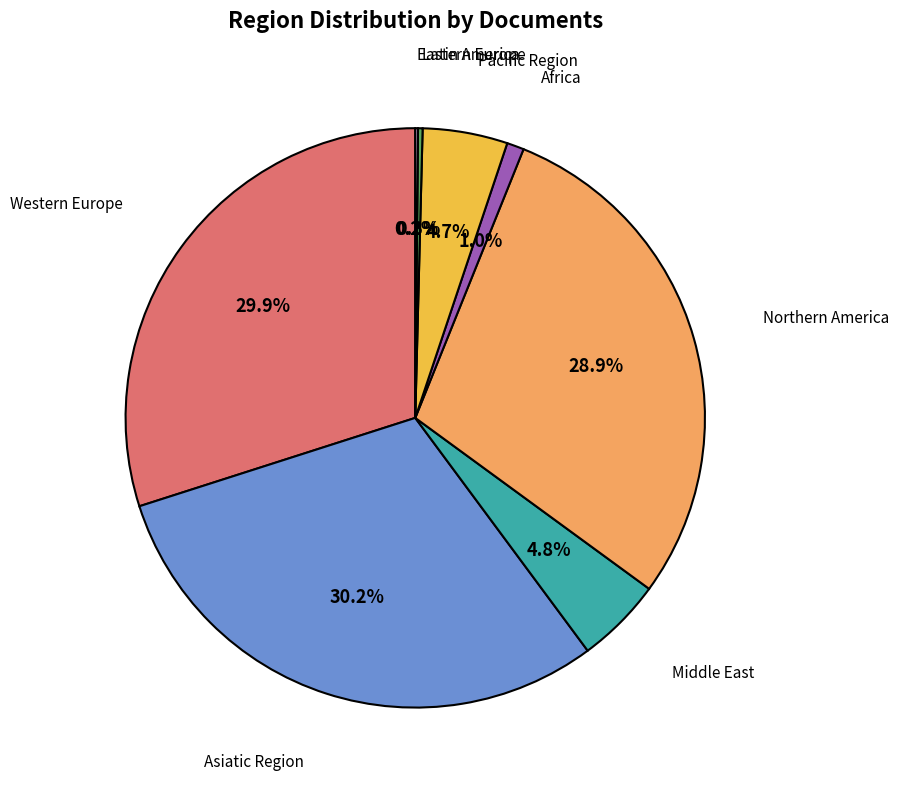

Is there a majority slice in this chart?

No